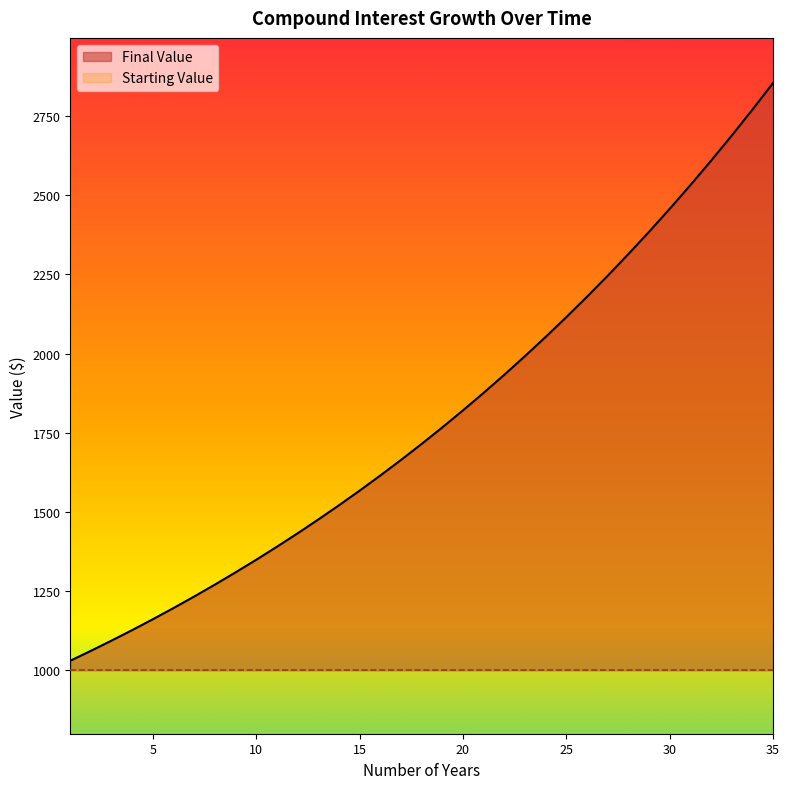

How many lines are shown in the chart?

2